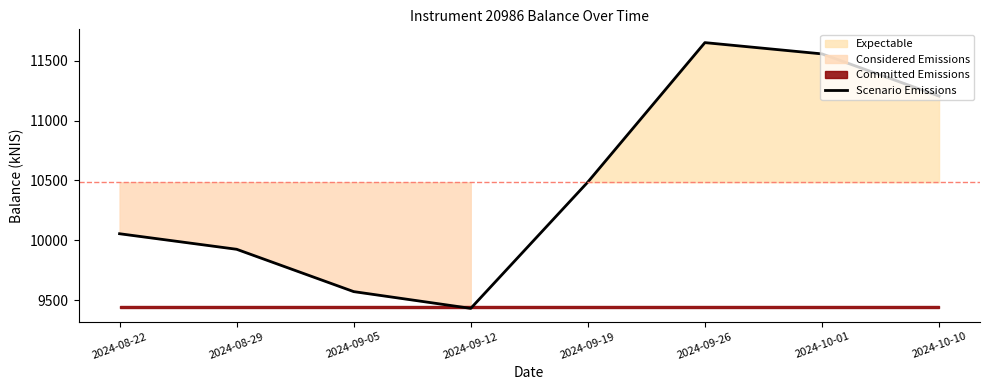

How many lines are shown in the chart?

1